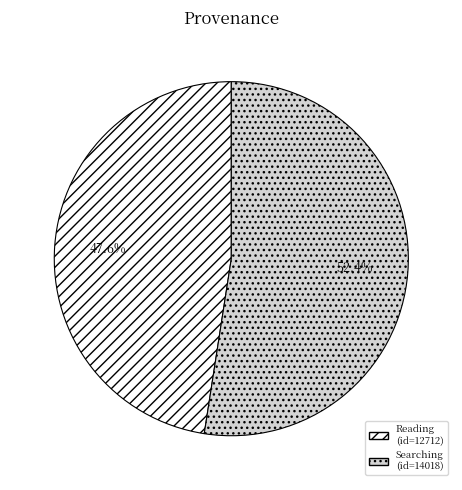

Is it true that Reading is 35% of the pie?

False